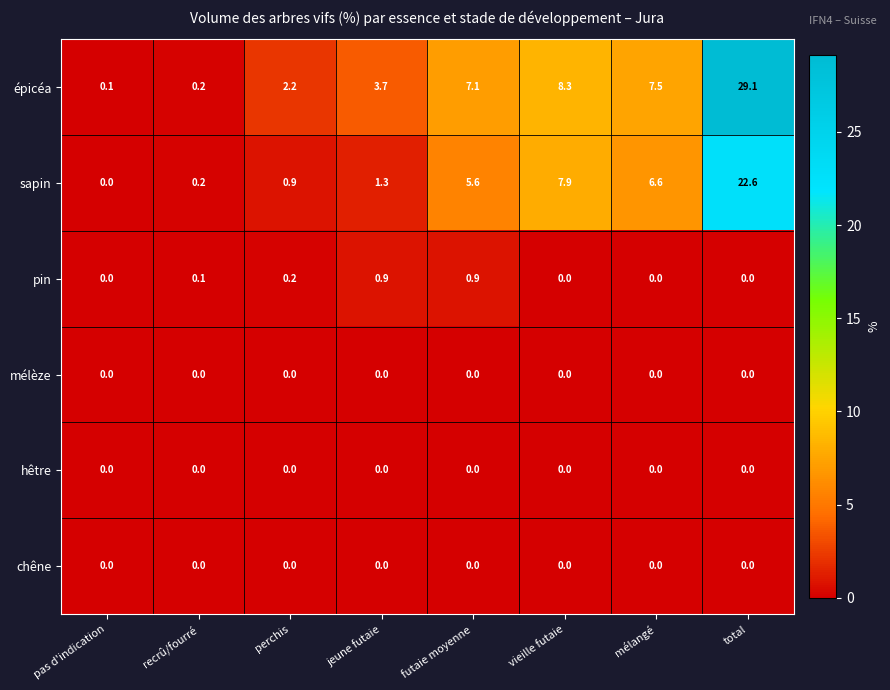

Which category has the highest value across all series?

total